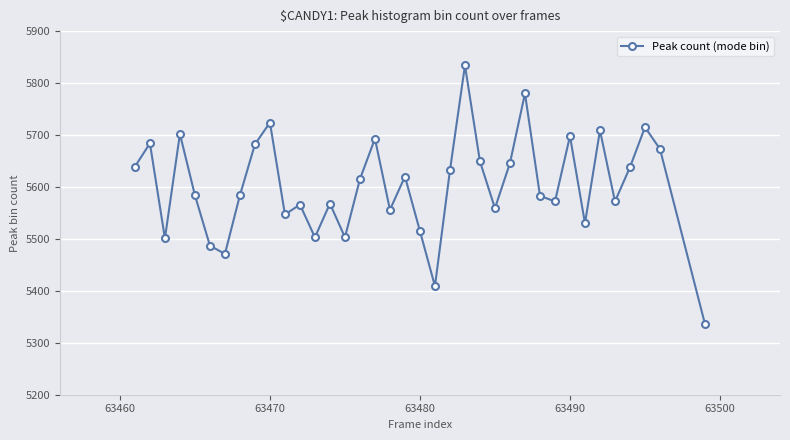

What is the sum of all values?

207279